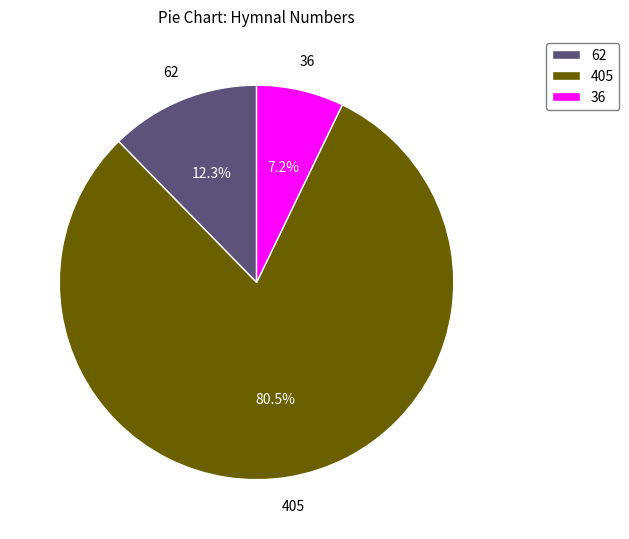

What is the total percentage of 36 and 405?

87.7%